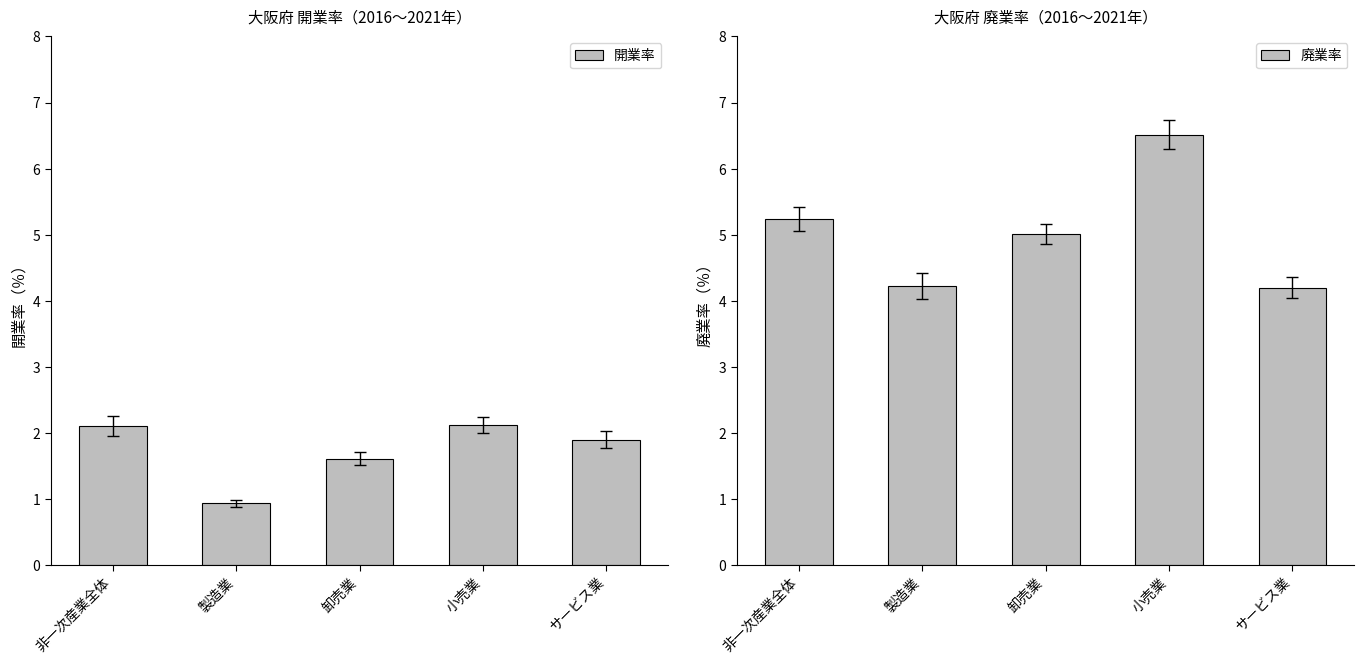

What is the total value across all series at 非一次産業全体?

7.3